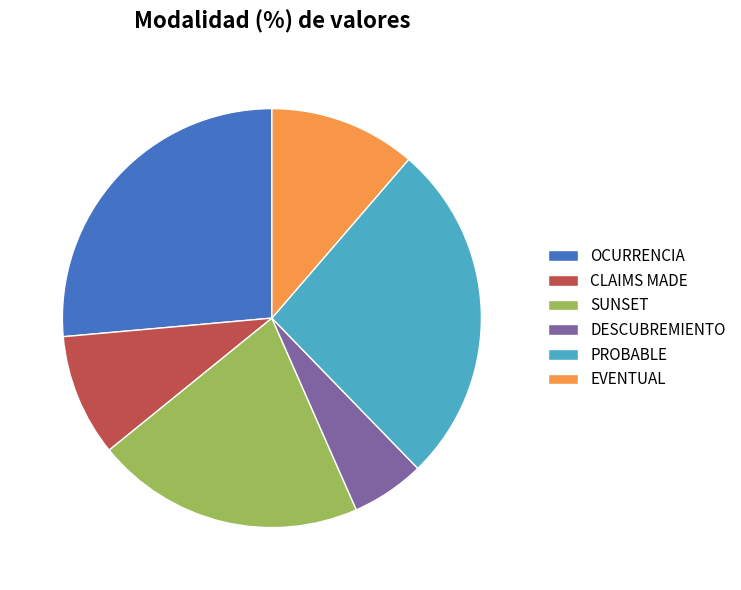

Do PROBABLE and OCURRENCIA together represent more than half of the pie?

Yes